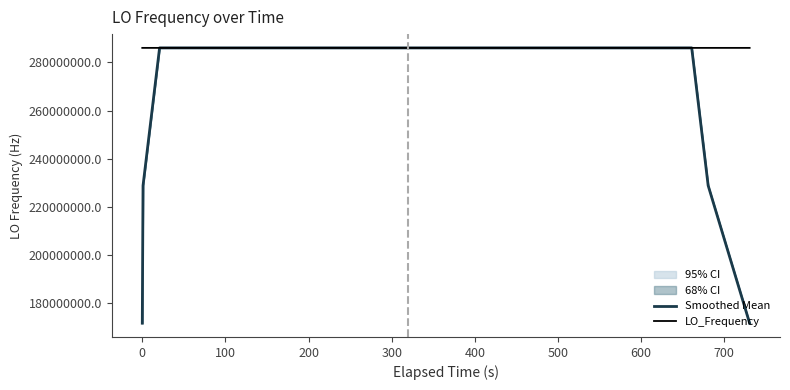

How many intersections are there between LO_Frequency and Smoothed Mean?

24